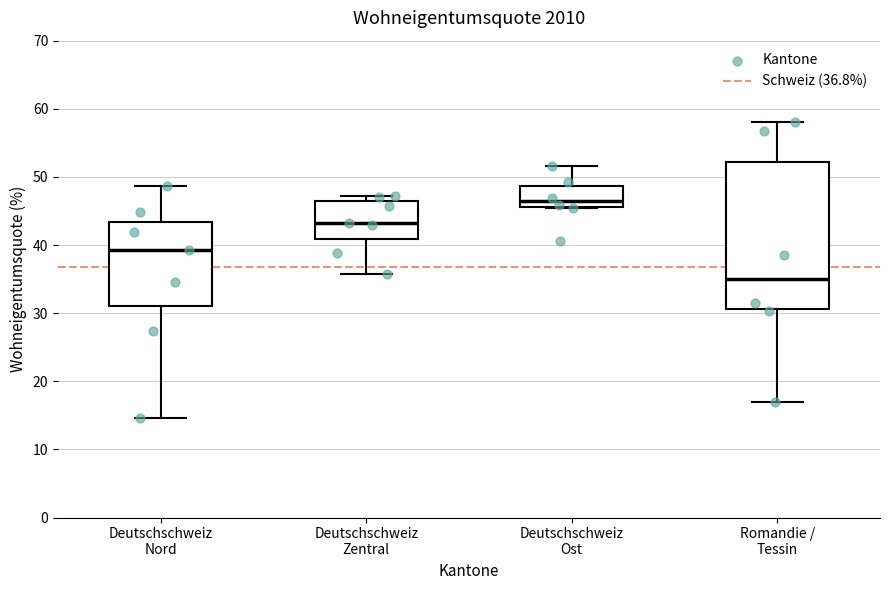

Where is the lower edge of the box for Deutschschweiz Ost on the y-axis? The values are not printed on the chart, so give them approximately, as read against the axis.

46